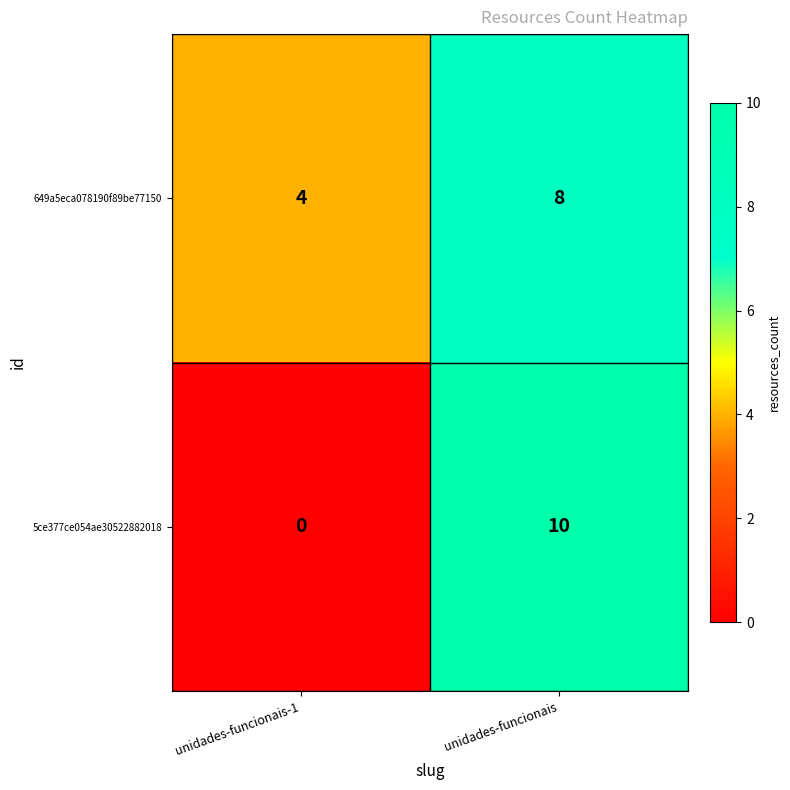

Which category has the lowest value across all series?

unidades-funcionais-1